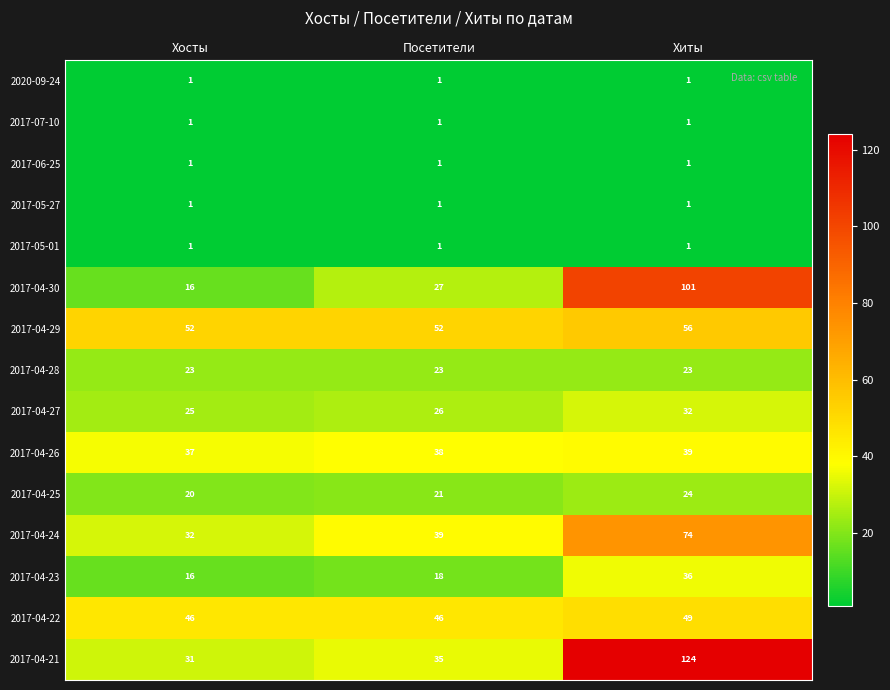

What is the minimum value for 2017-04-25?

20